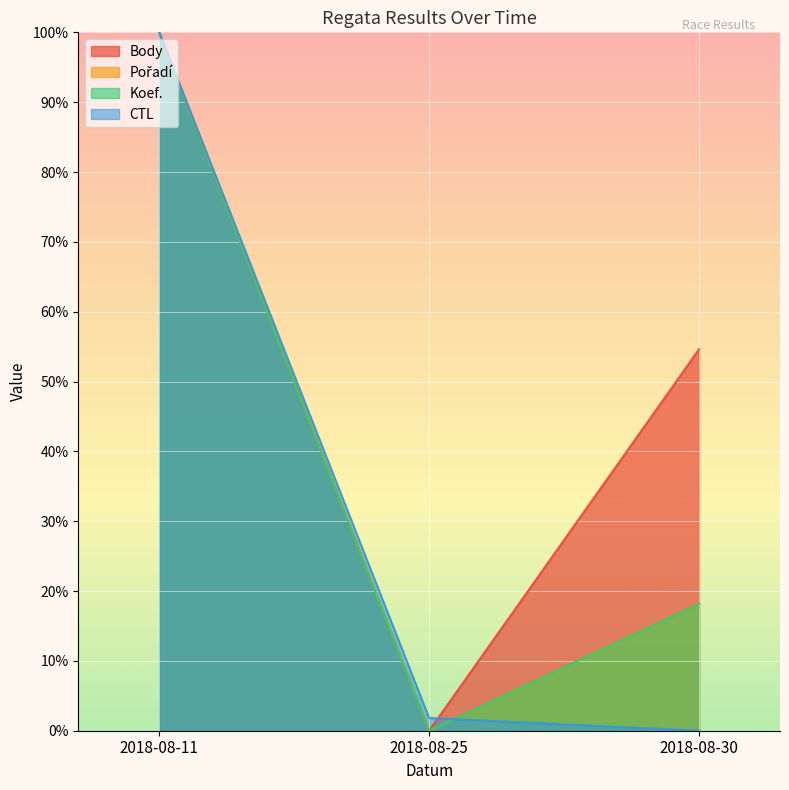

Reading right to left, what are all the values shown in this chart?

Body: 2018-08-30=54.6	2018-08-25=0.0	2018-08-11=100.0
CTL: 2018-08-30=0.0	2018-08-25=1.8	2018-08-11=100.0
Koef.: 2018-08-30=18.2	2018-08-25=0.0	2018-08-11=100.0
Pořadí: 2018-08-30=18.2	2018-08-25=0.0	2018-08-11=100.0